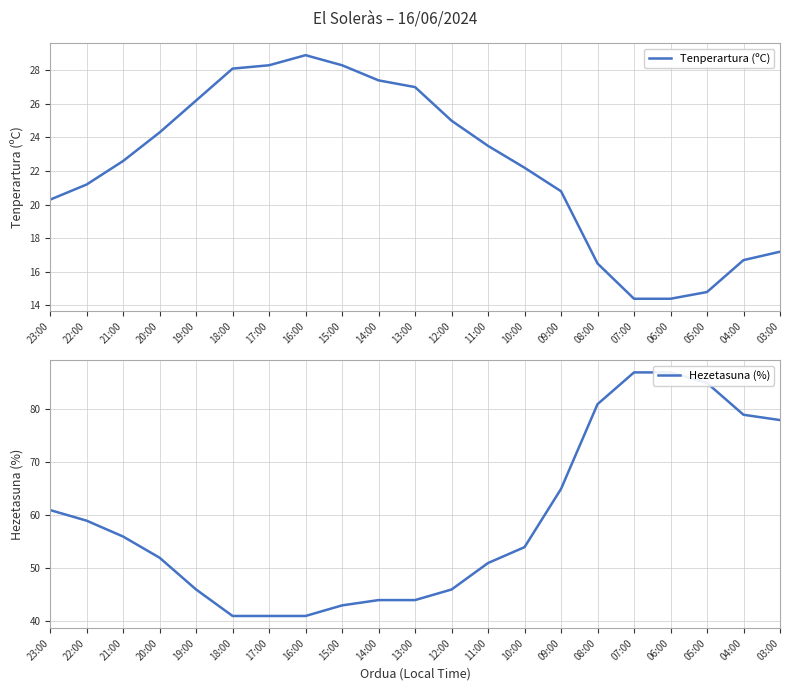

Rank the series by their average value, from highest to lowest.

Hezetasuna (%), Tenperartura (ºC)